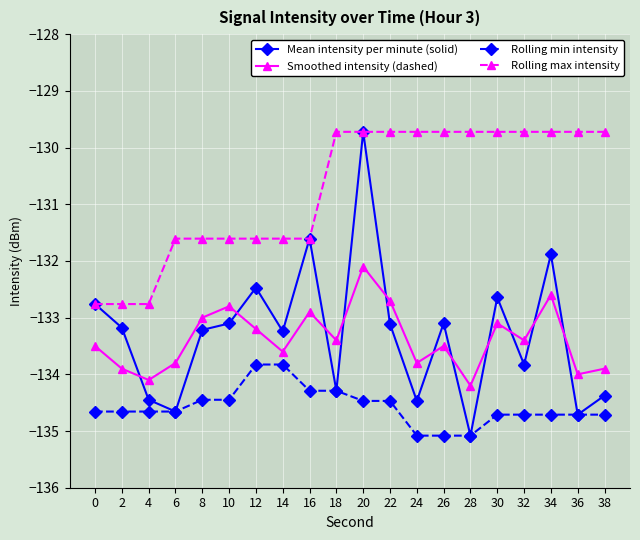

True or false: Rolling max intensity and Smoothed intensity (dashed) cross at least once.

False